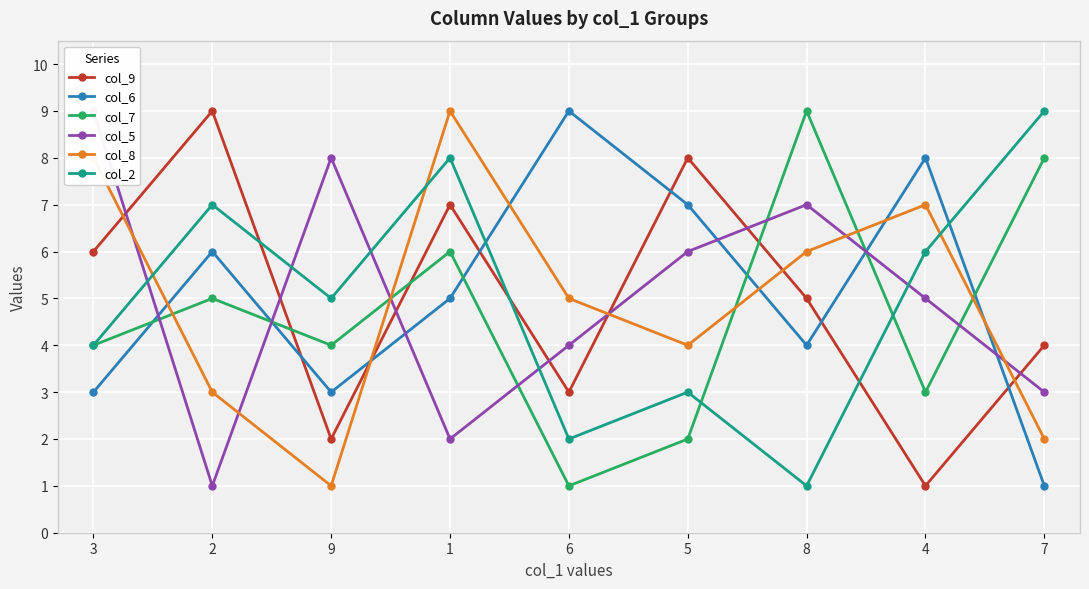

Which series has the widest spread of values?

col_9